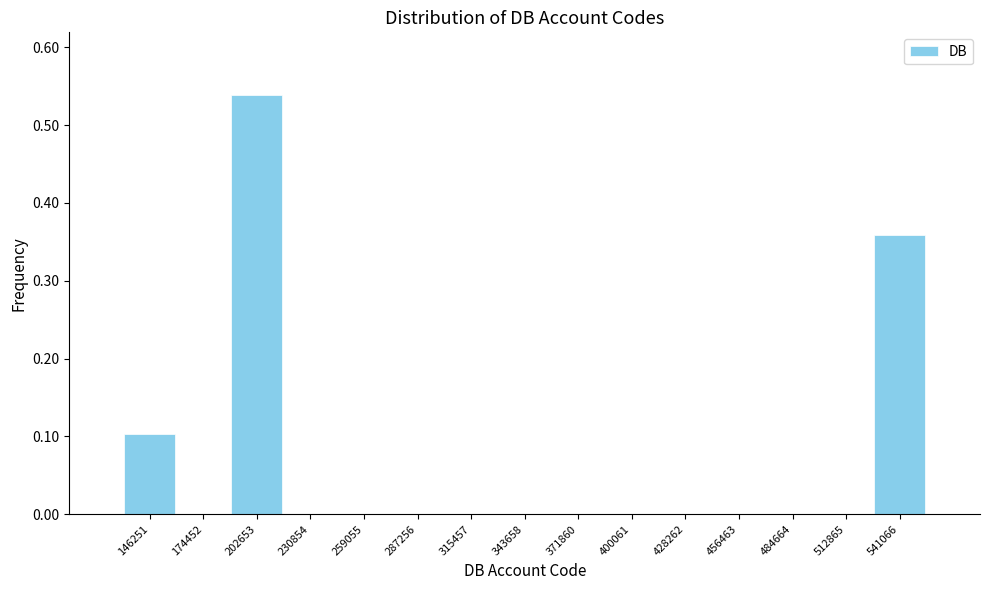

Which range on the x-axis has the tallest bar?

190000 to 215000